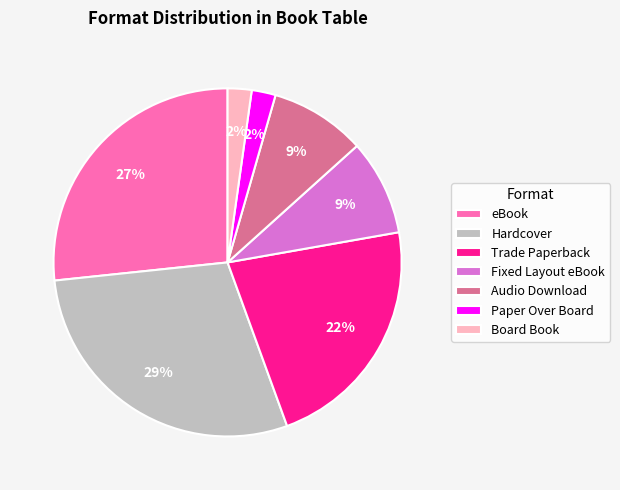

The Audio Download slice represents 19% of the pie. True or false?

False